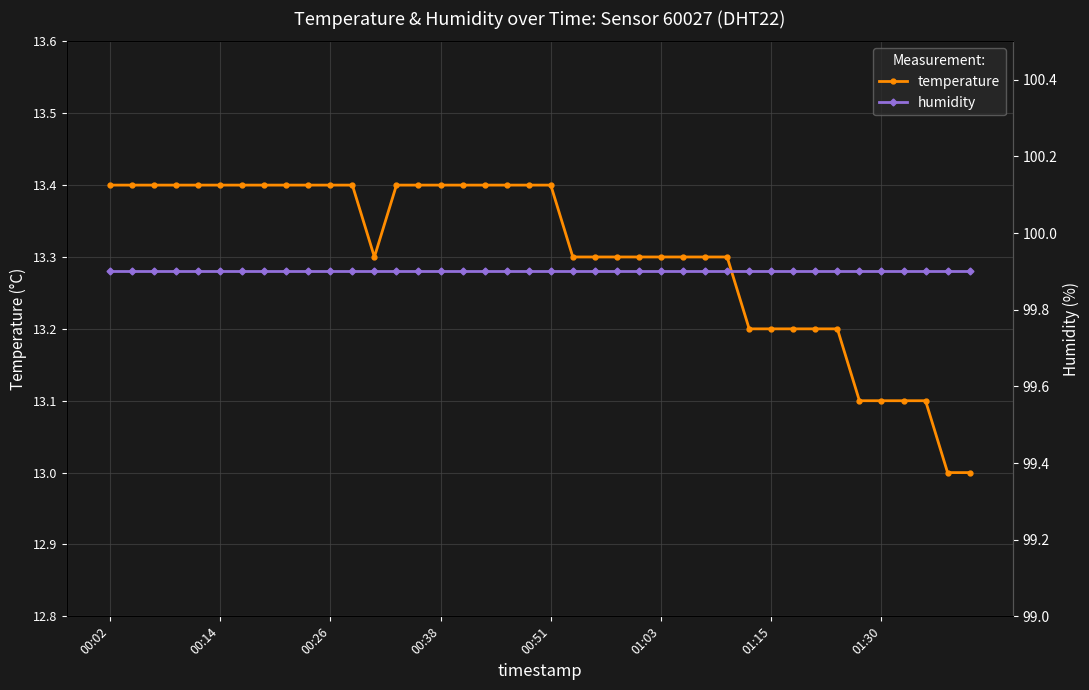

What is the value of the humidity point at the 31st from the left?

99.9